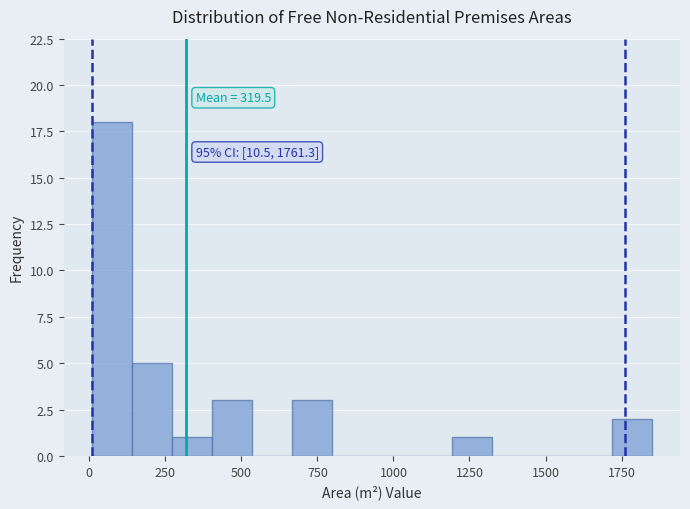

Read against the x-axis, roughly where is the centre of the tallest bar?

50